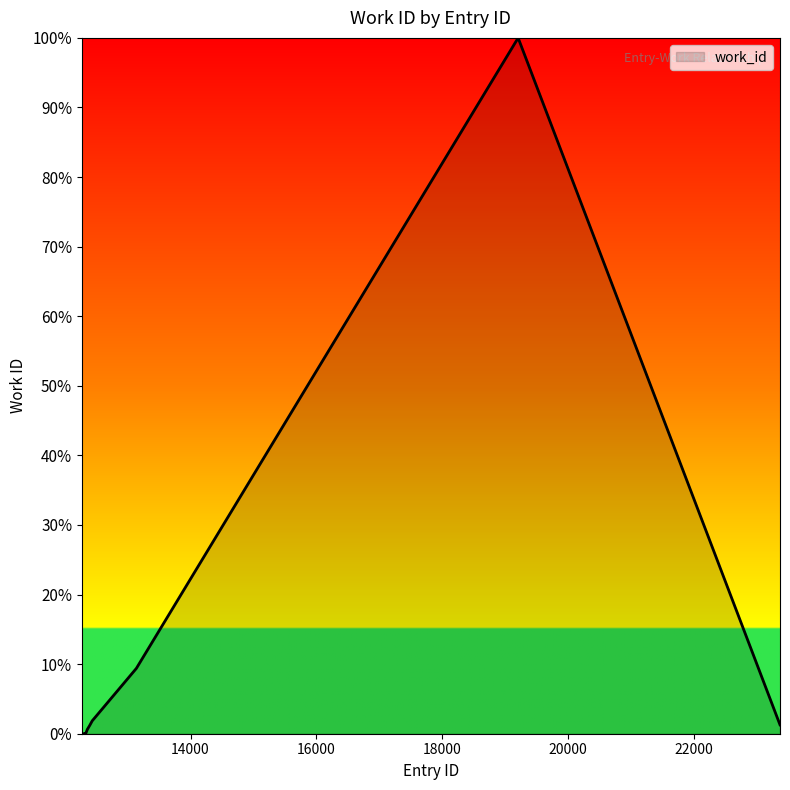

What is the maximum value shown in the chart?

100.0